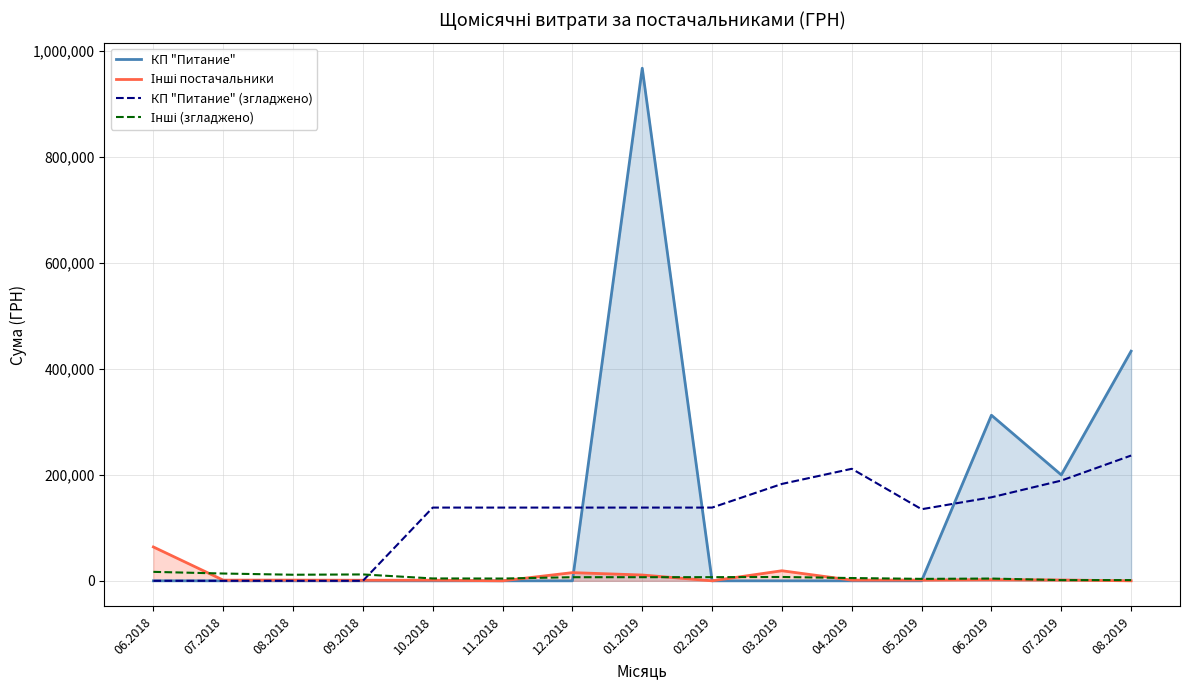

What is the maximum value shown in the chart?

967487.5